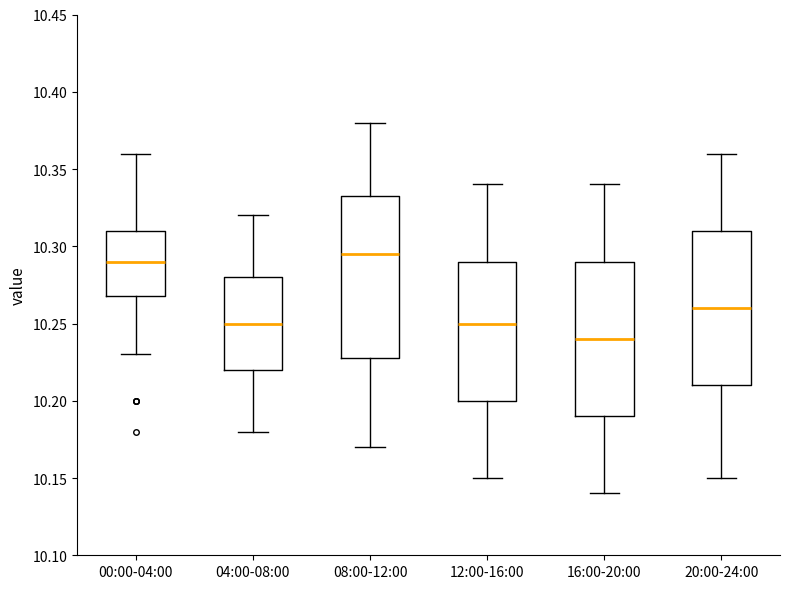

Which box's median line is the highest?

08:00-12:00